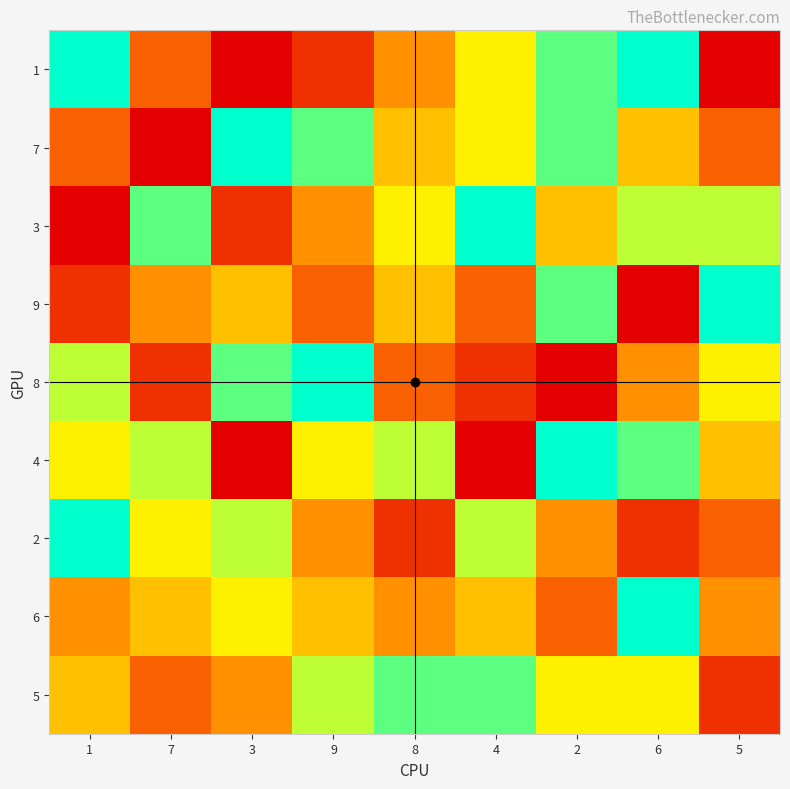

Rank the series at 5 from highest to lowest value.

9, 3, 8, 4, 6, 7, 2, 5, 1